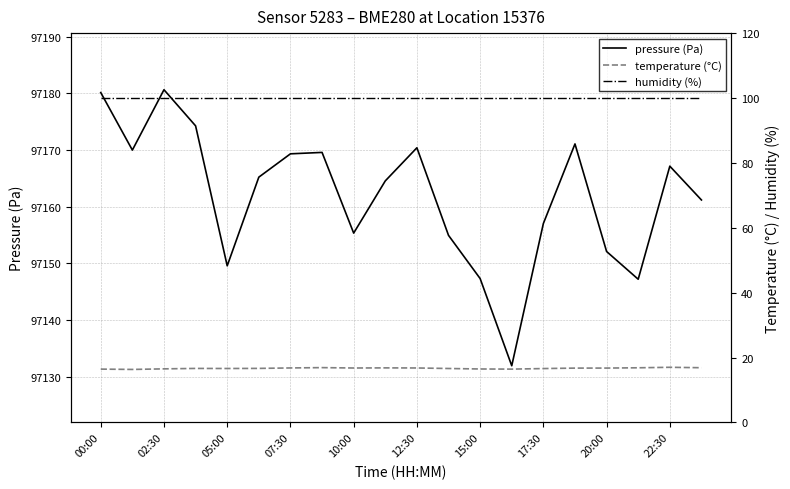

What is the greatest value displayed?

97180.7